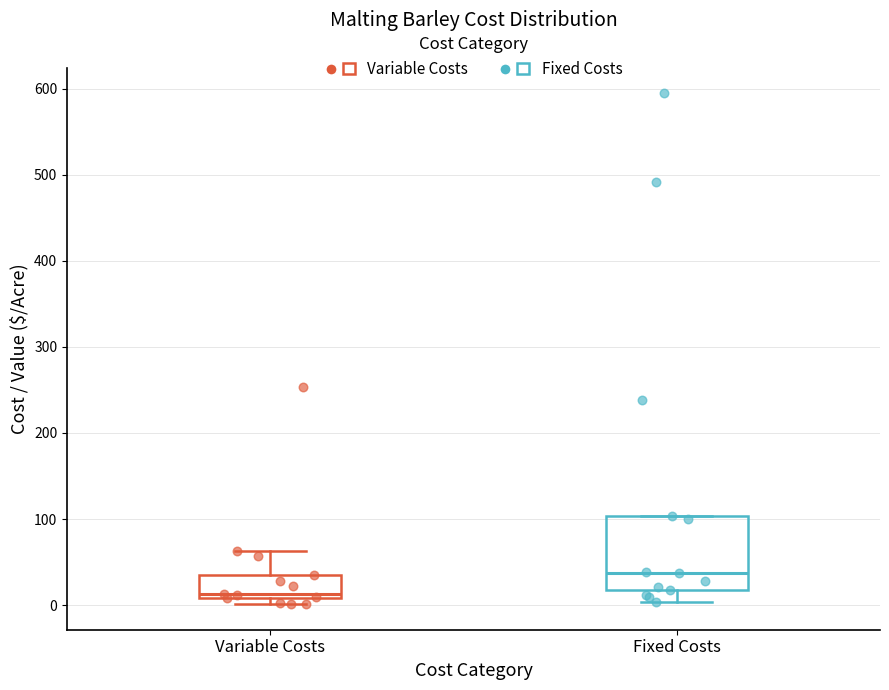

Which box has the highest median line?

Fixed Costs